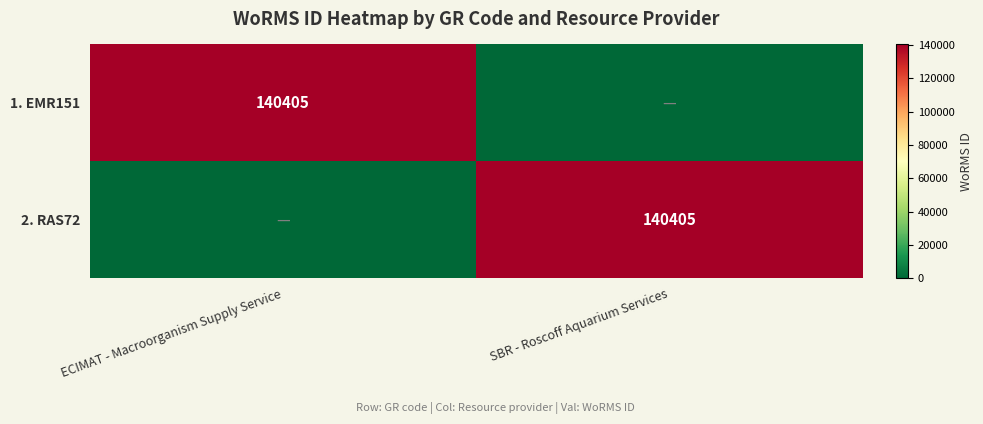

The 1. EMR151 series shows 211885 at ECIMAT - Macroorganism Supply Service. True or false?

False